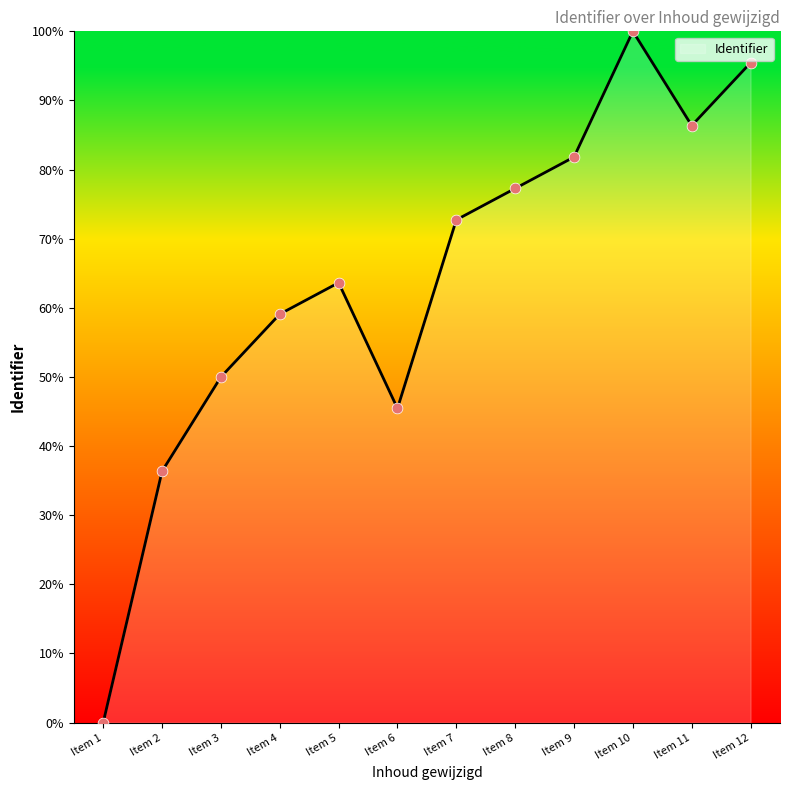

Between Item 7 and Item 6, which is larger?

Item 7